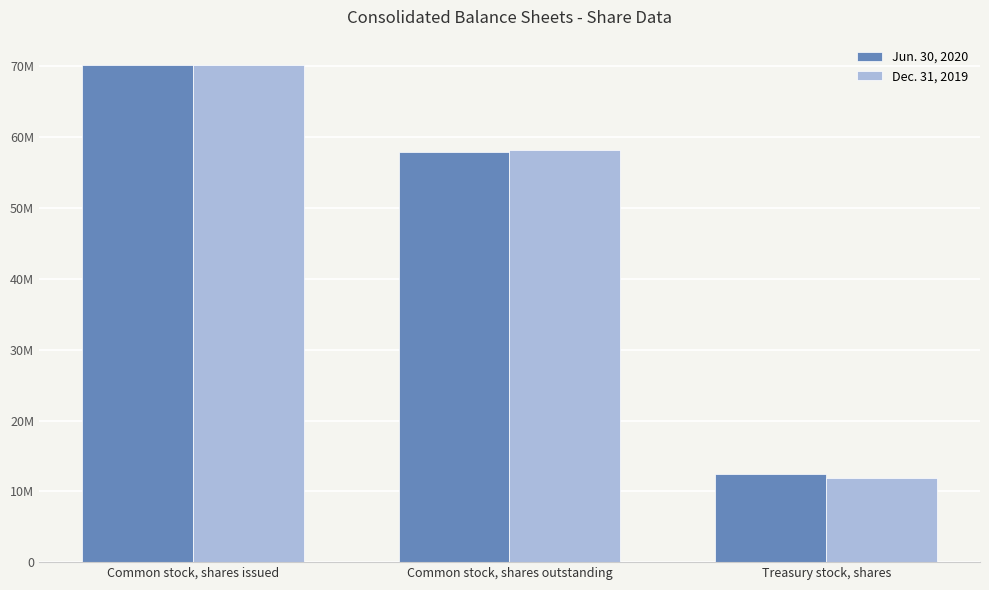

Rank the series by their average value, from highest to lowest.

Jun. 30, 2020, Dec. 31, 2019